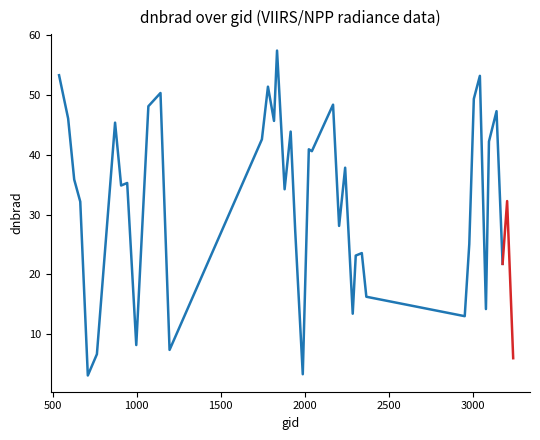

What is the smallest value displayed?

3.1